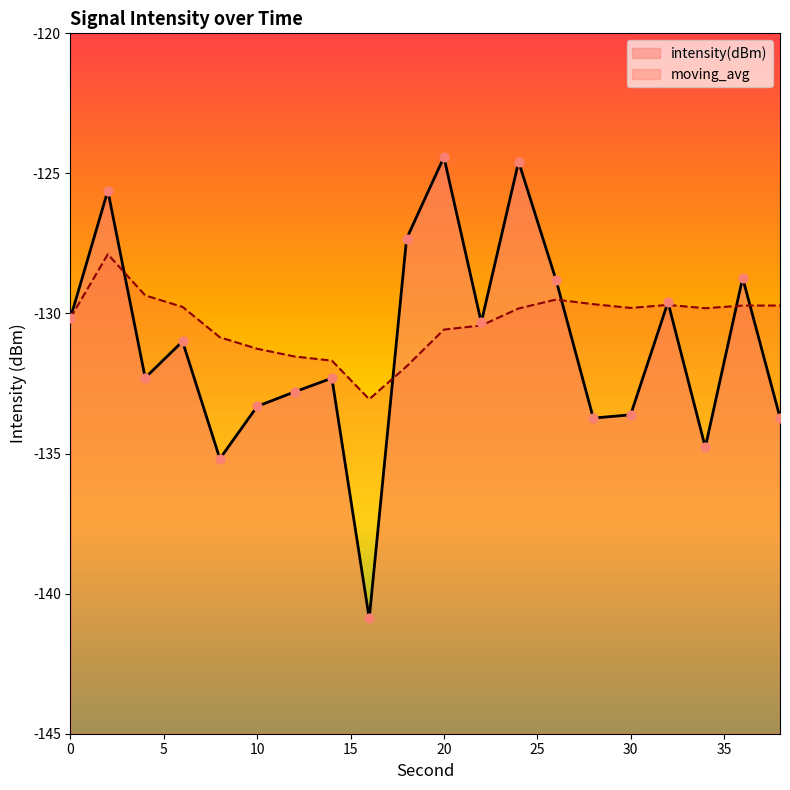

What is the total value across all series at 34?

-264.6